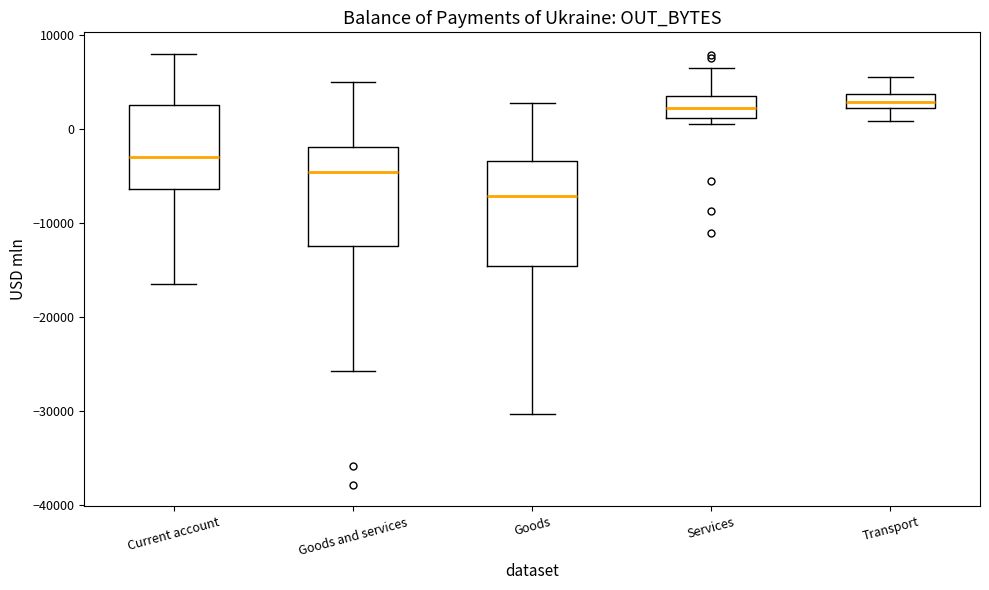

Where does the upper whisker of the box for Goods end on the y-axis? The values are not printed on the chart, so give them approximately, as read against the axis.

3000